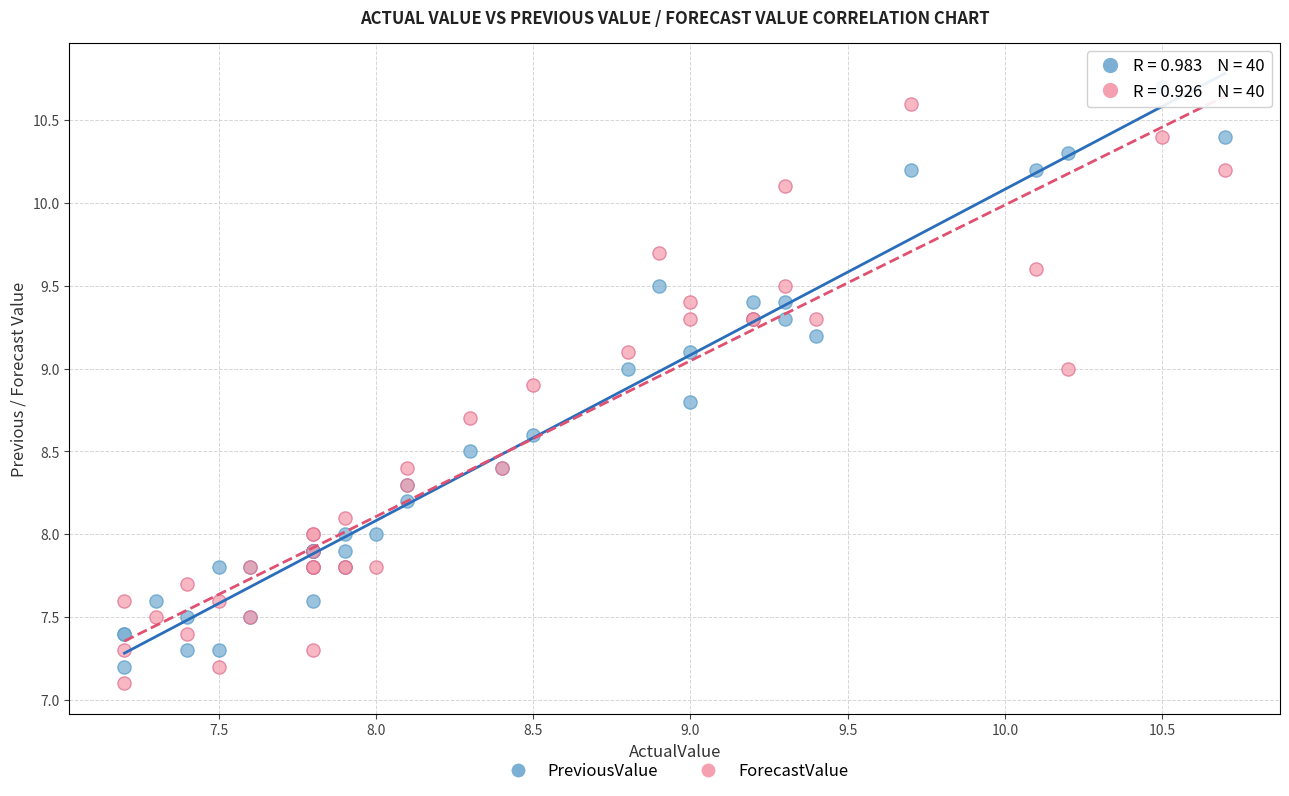

What is the X range (max minus min) for the scatter plot?

3.5